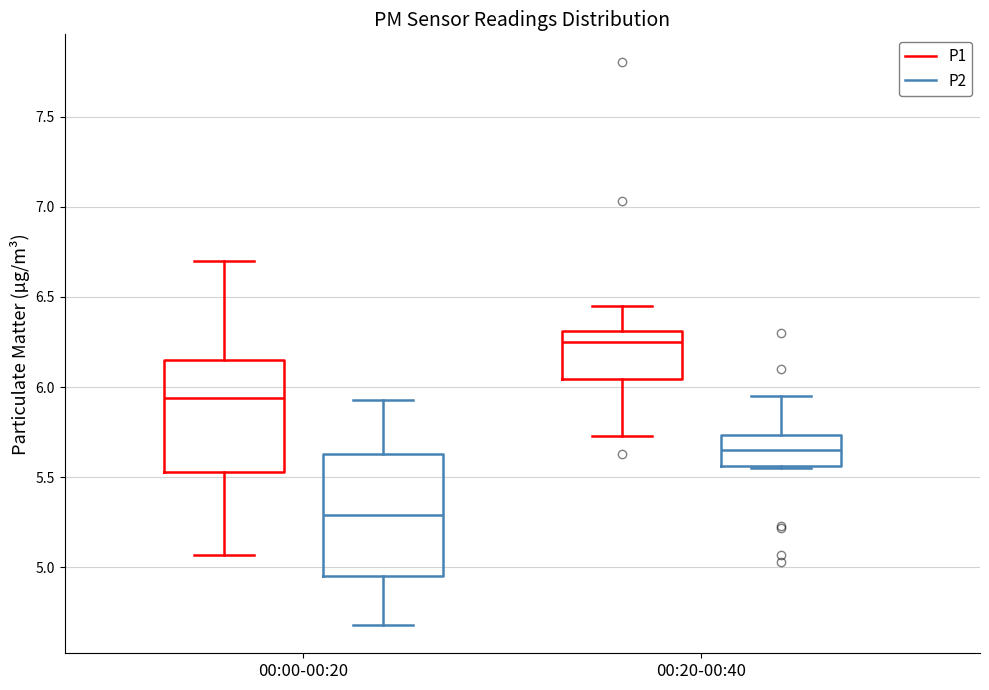

Reading left to right, transcribe this box plot: for each box, give where its median line is, the range the box spans, and where its two whiskers end, as read against the y-axis. The values are not printed on the chart, so give them approximately, as read against the axis.

00:00-00:20 (P1): median 5.95, box 5.55 to 6.15, whiskers 5.05 to 6.70
00:00-00:20 (P2): median 5.30, box 4.95 to 5.65, whiskers 4.70 to 5.95
00:20-00:40 (P1): median 6.25, box 6.05 to 6.30, whiskers 5.75 to 6.45
00:20-00:40 (P2): median 5.65, box 5.55 to 5.75, whiskers 5.55 (just below the box's lower edge) to 5.95